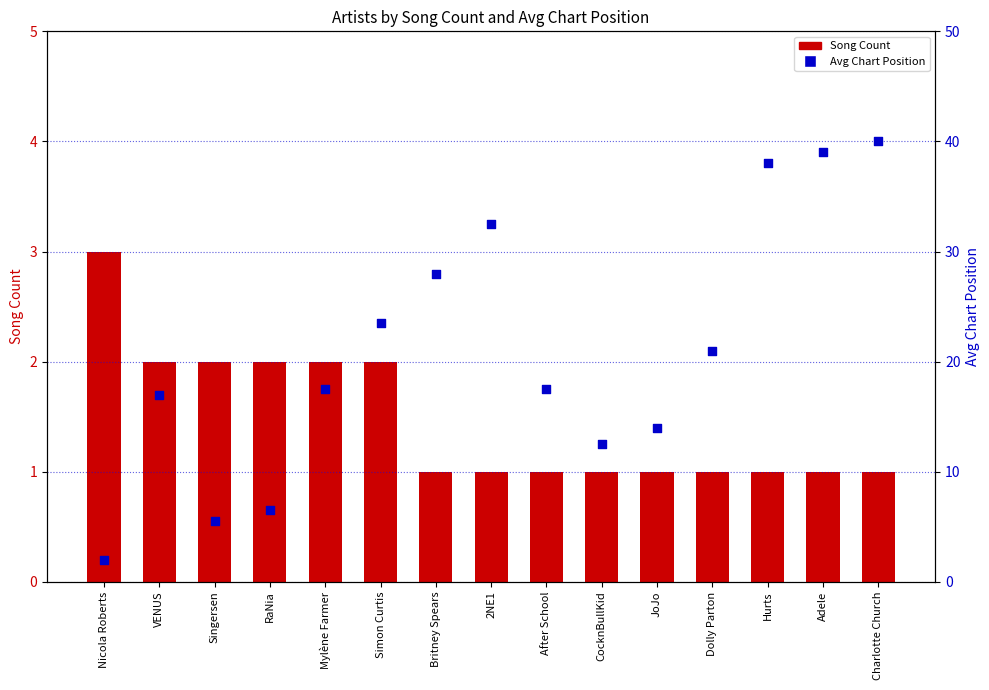

Which series contains the highest Y value?

Avg Chart Position